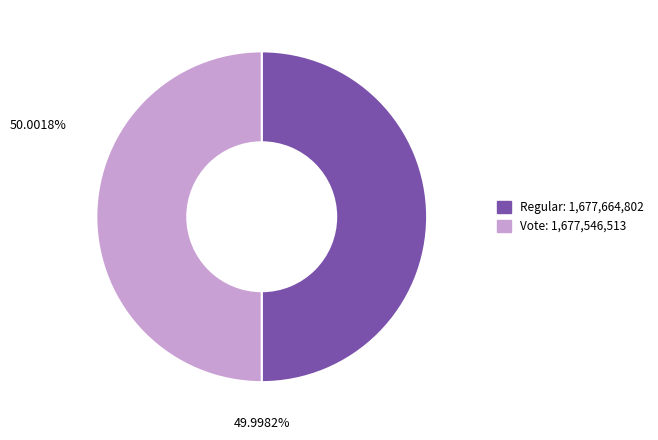

True or false: Regular accounts for 63% of the total.

False